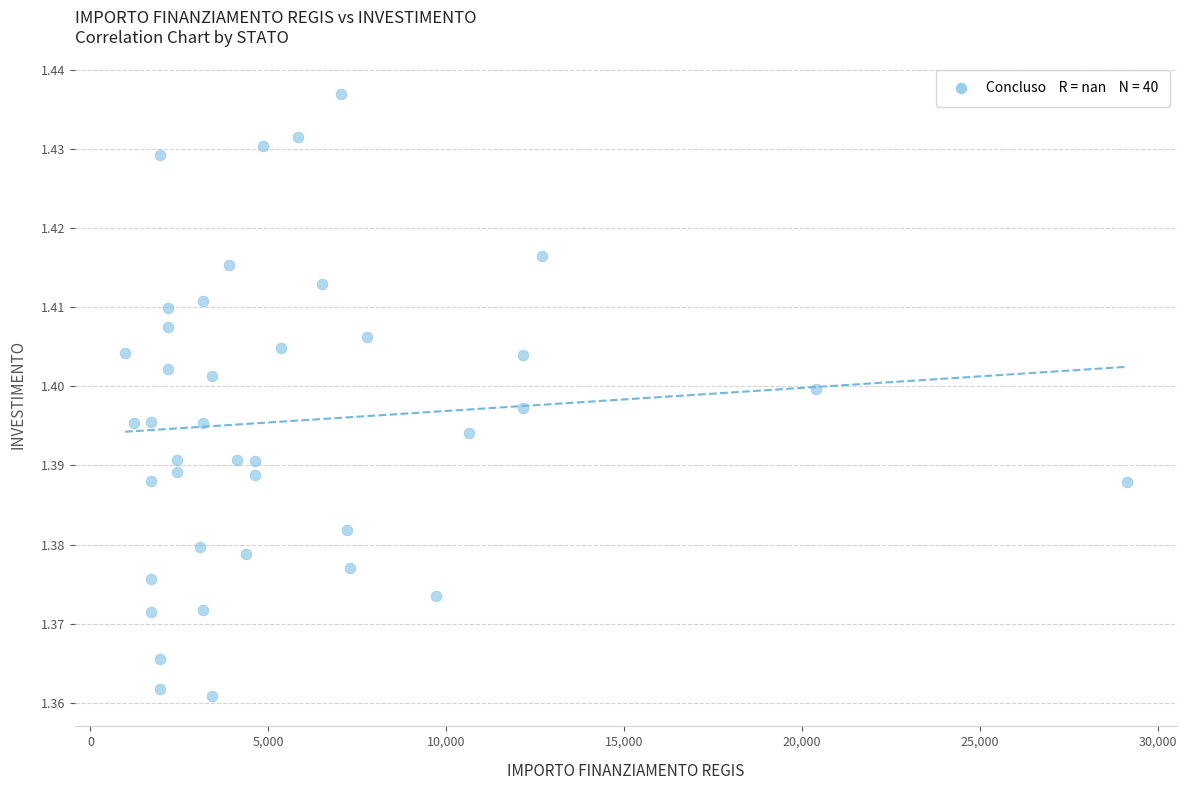

What is the range of X values (max minus min)?

28148.0